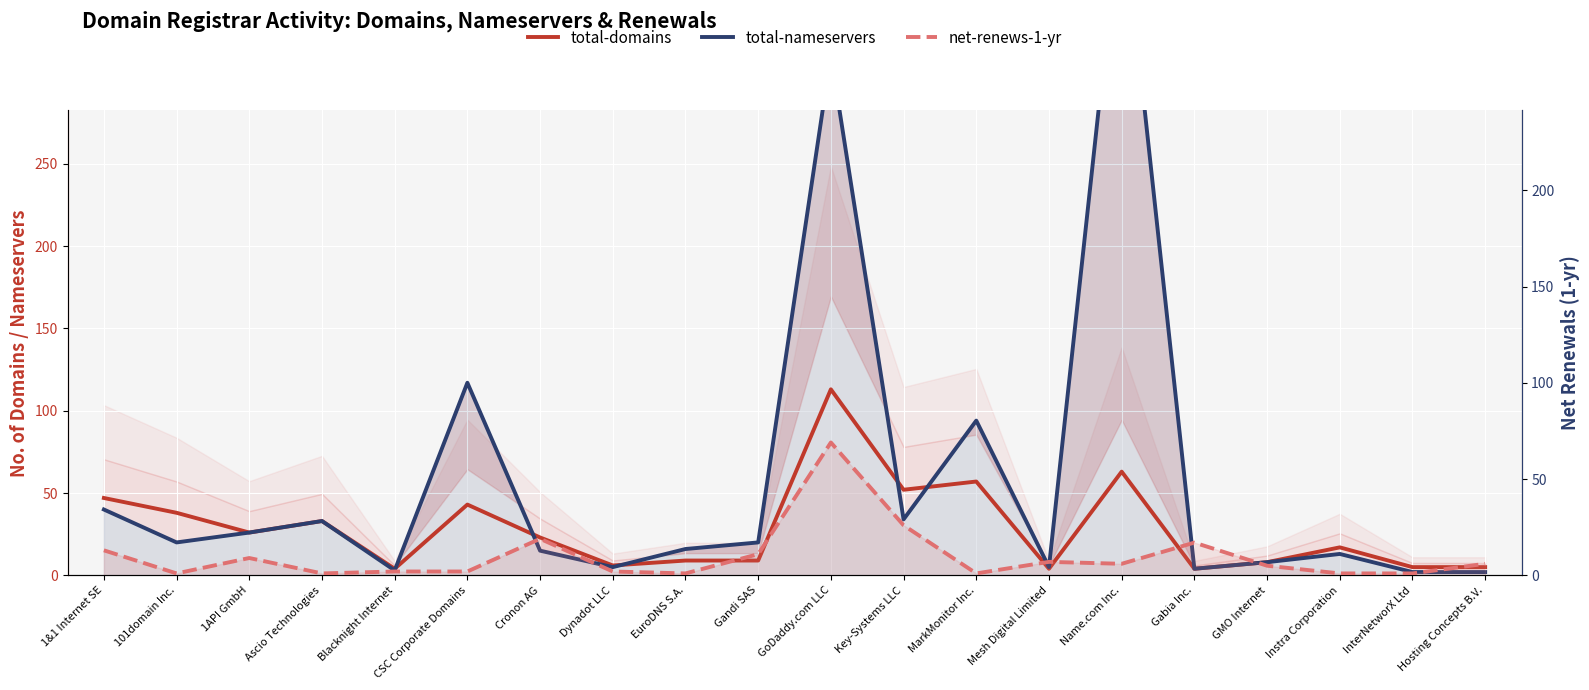

What are all the series names shown in the legend?

total-domains, total-nameservers, net-renews-1-yr